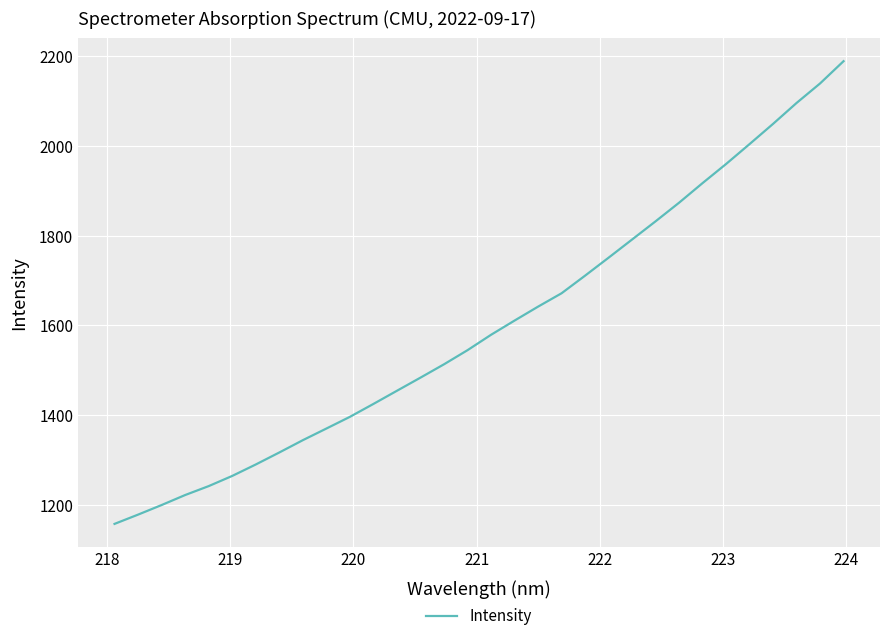

What is the maximum value shown in the chart?

2189.2